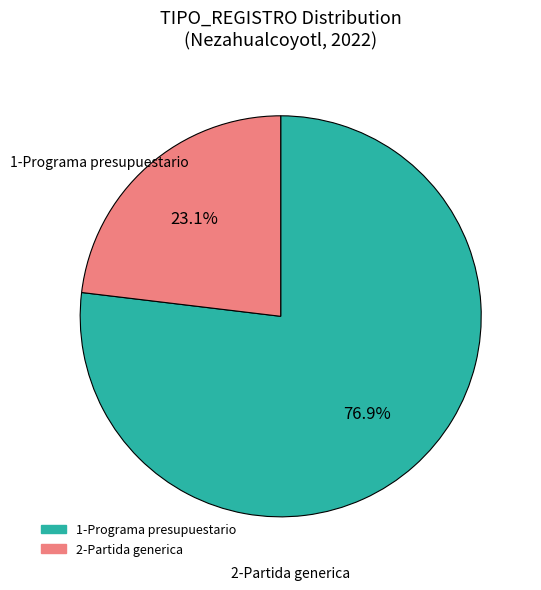

The 2-Partida generica slice represents 9% of the pie. True or false?

False